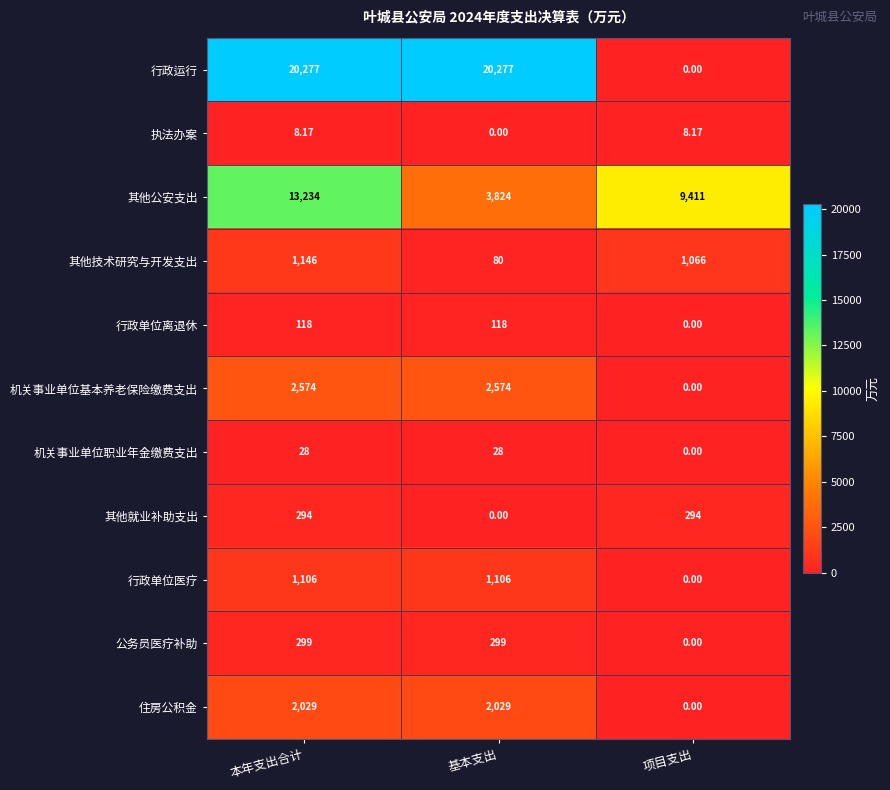

What is the difference between the highest and lowest values at 项目支出?

9411.0